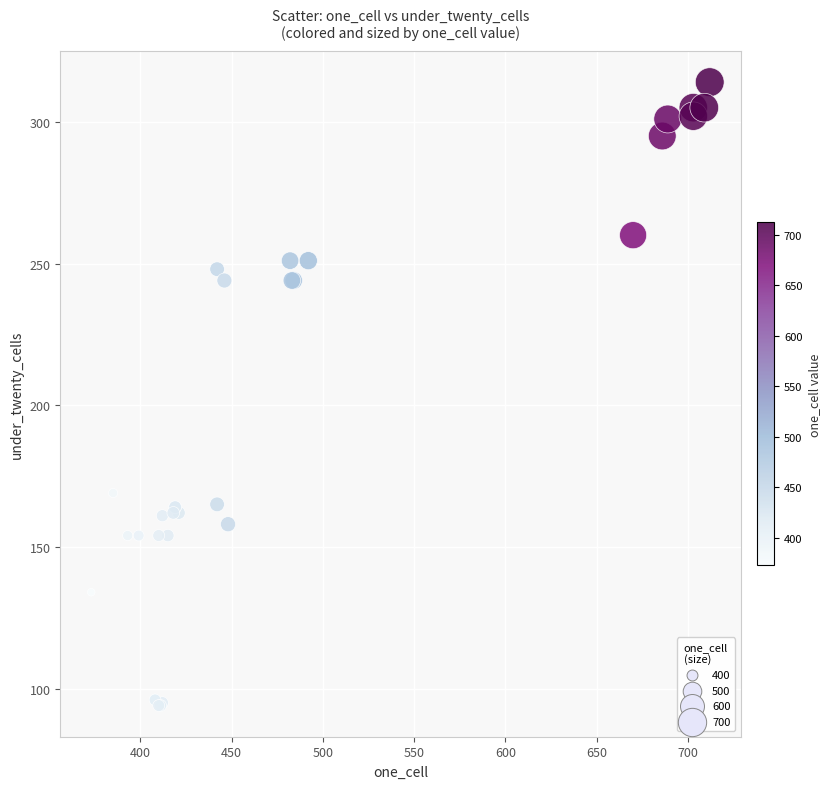

What Y value in the scatter plot is closest to 204?

169